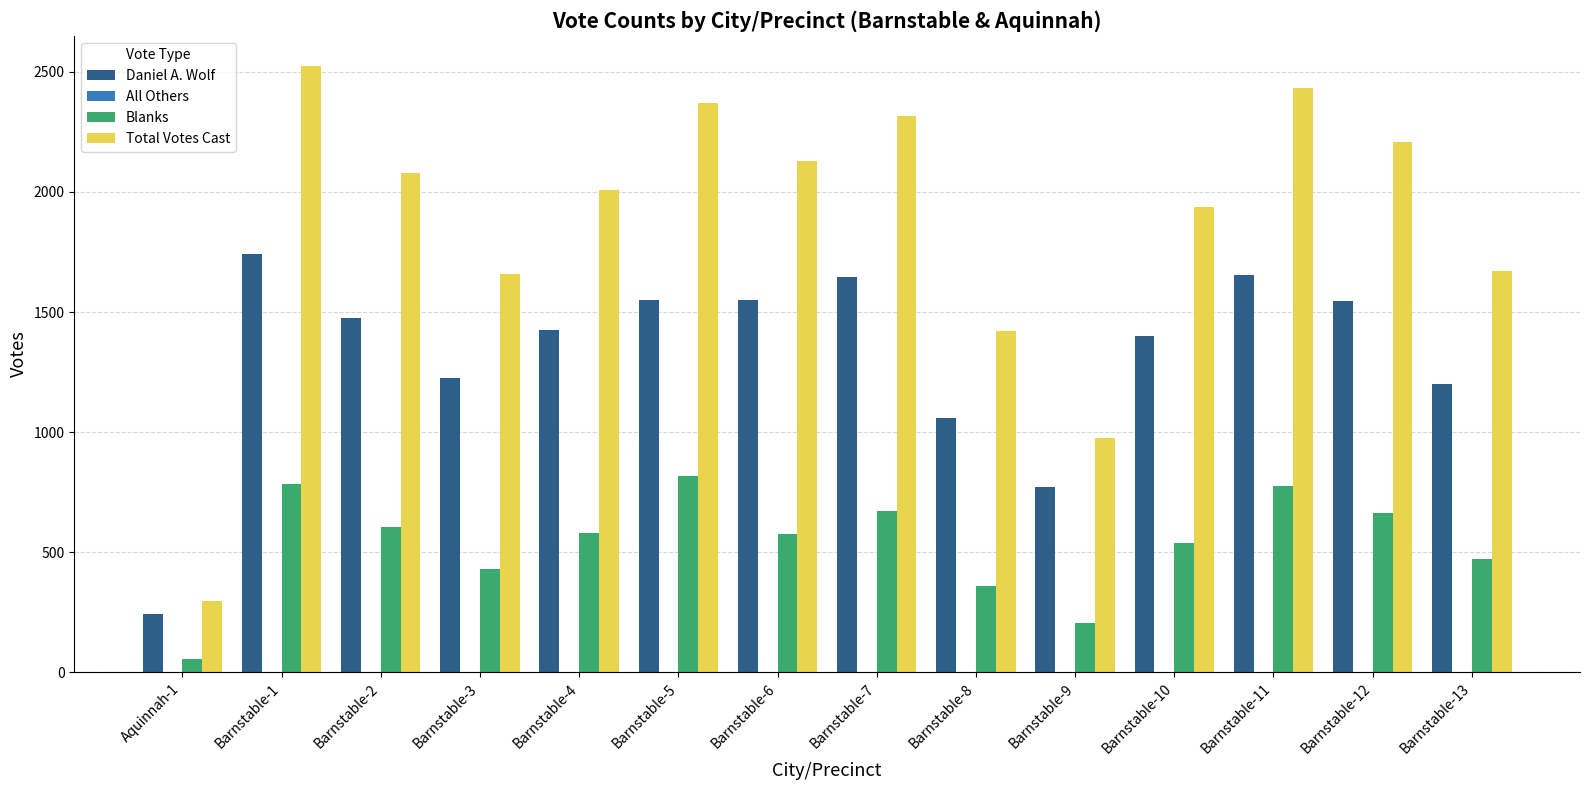

What is the spread (max minus min) of values at Barnstable-4?

1427